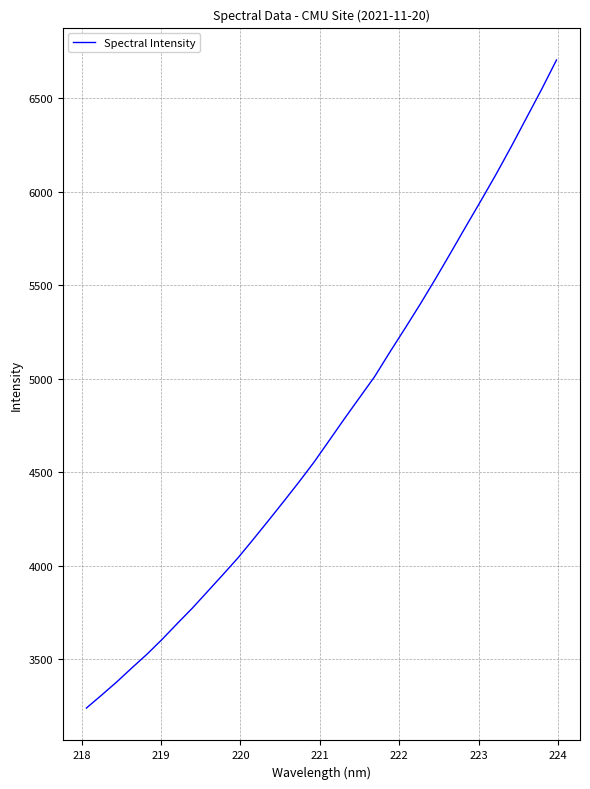

What is the maximum value shown in the chart?

6703.5